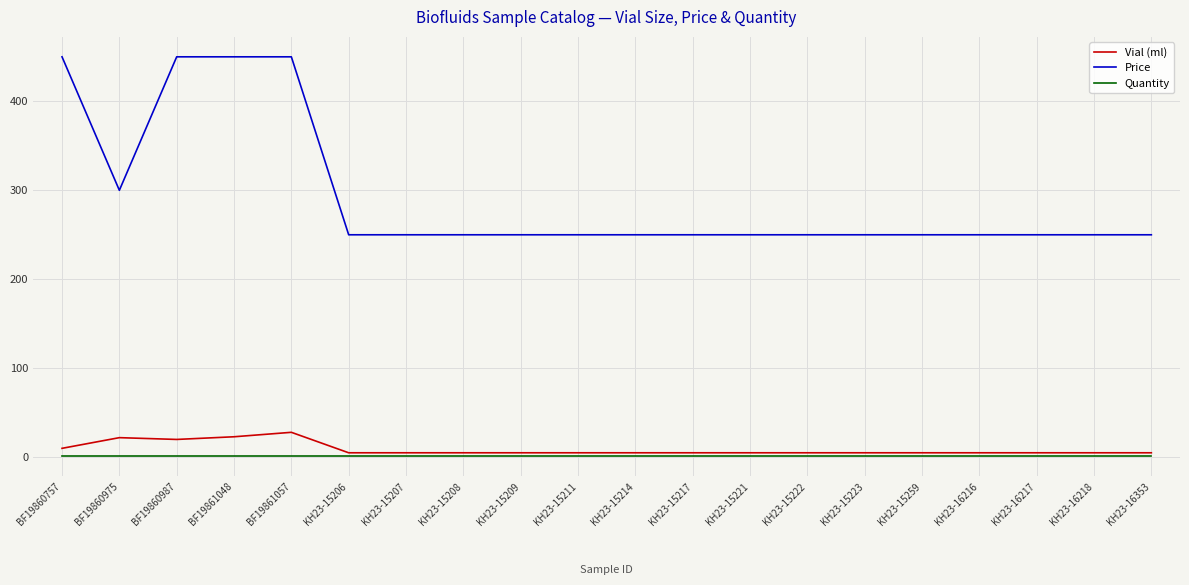

Is it true that Vial (ml) equals 5 at KH23-15209?

True